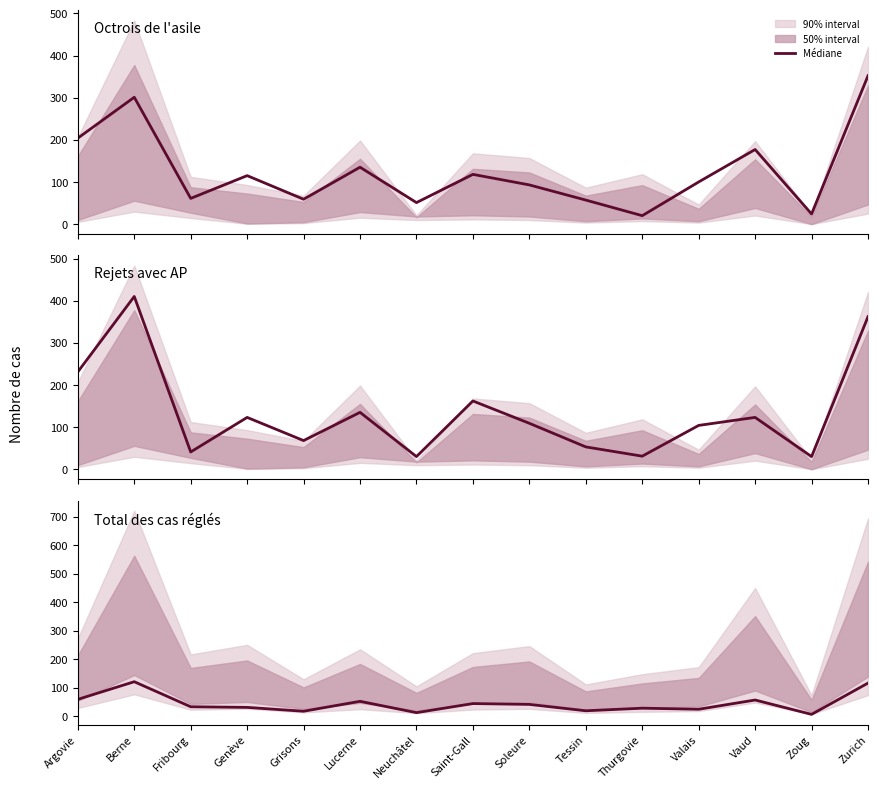

Is it true that the value at Zurich is 116.6?

True